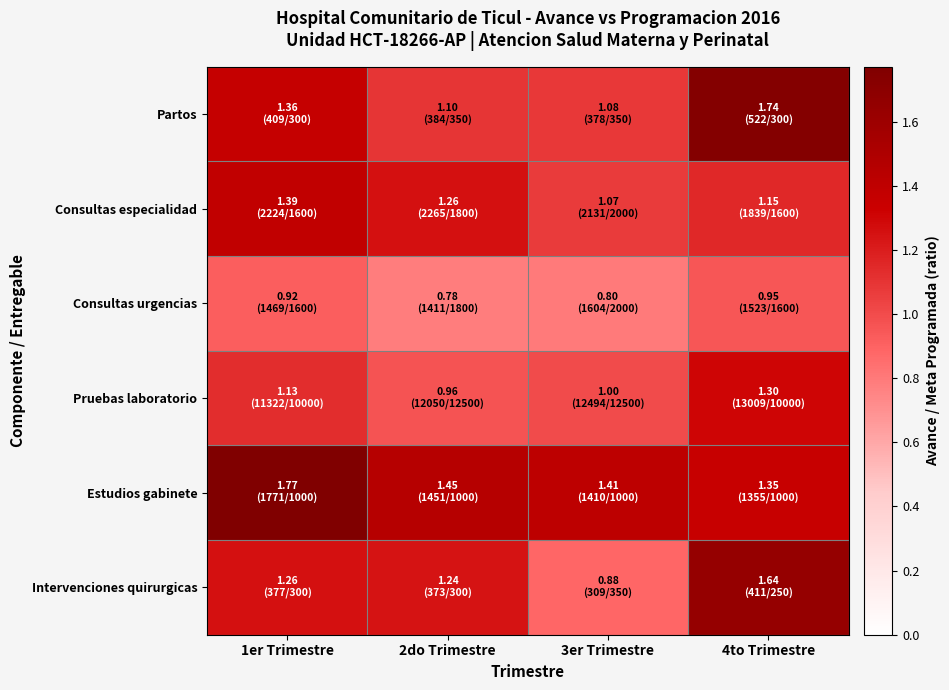

Between 4to Trimestre and 3er Trimestre, which is larger?

4to Trimestre